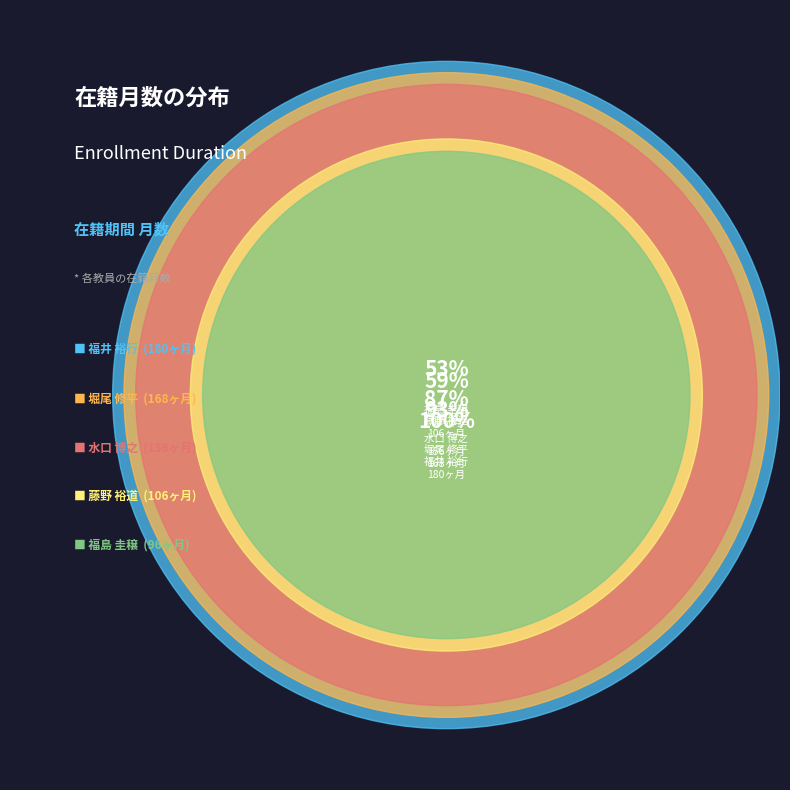

Combined, do 水口 博之 and 藤野 裕道 account for over 50%?

No